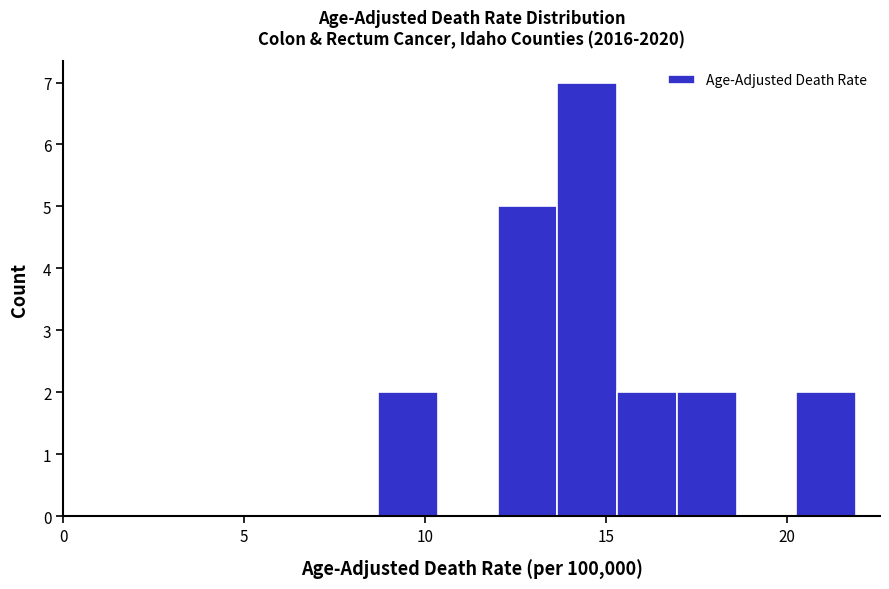

Around what value on the x-axis is the tallest bar? Give the approximate position of its centre, as read against the axis.

14.5